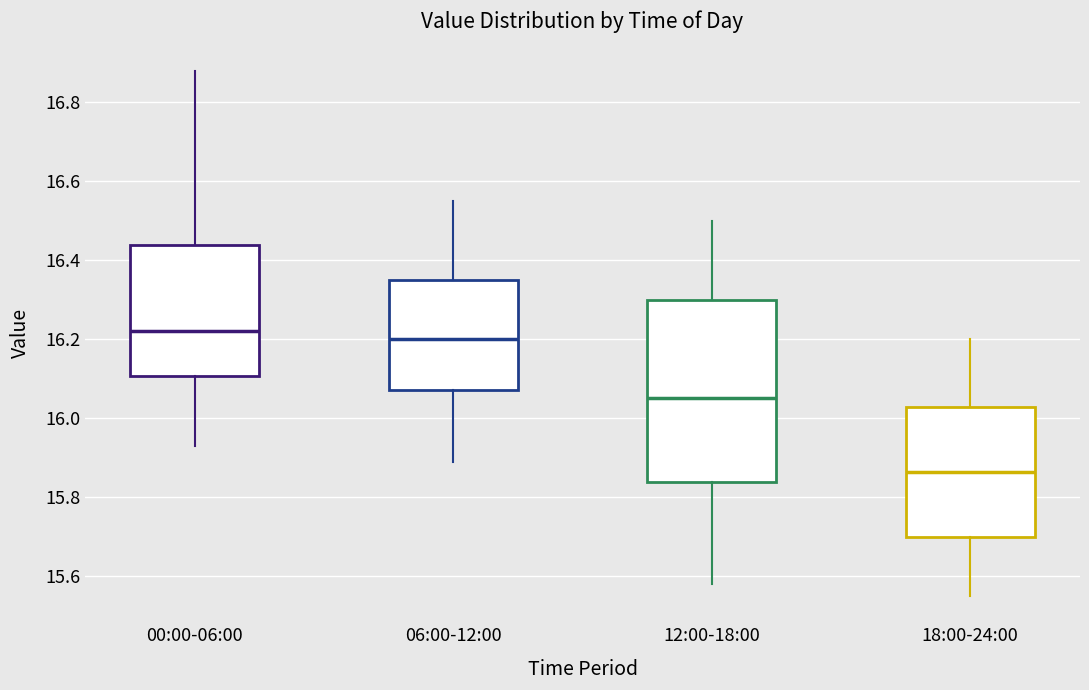

Where does the lower whisker of the box for 00:00-06:00 end on the y-axis? The values are not printed on the chart, so give them approximately, as read against the axis.

15.94